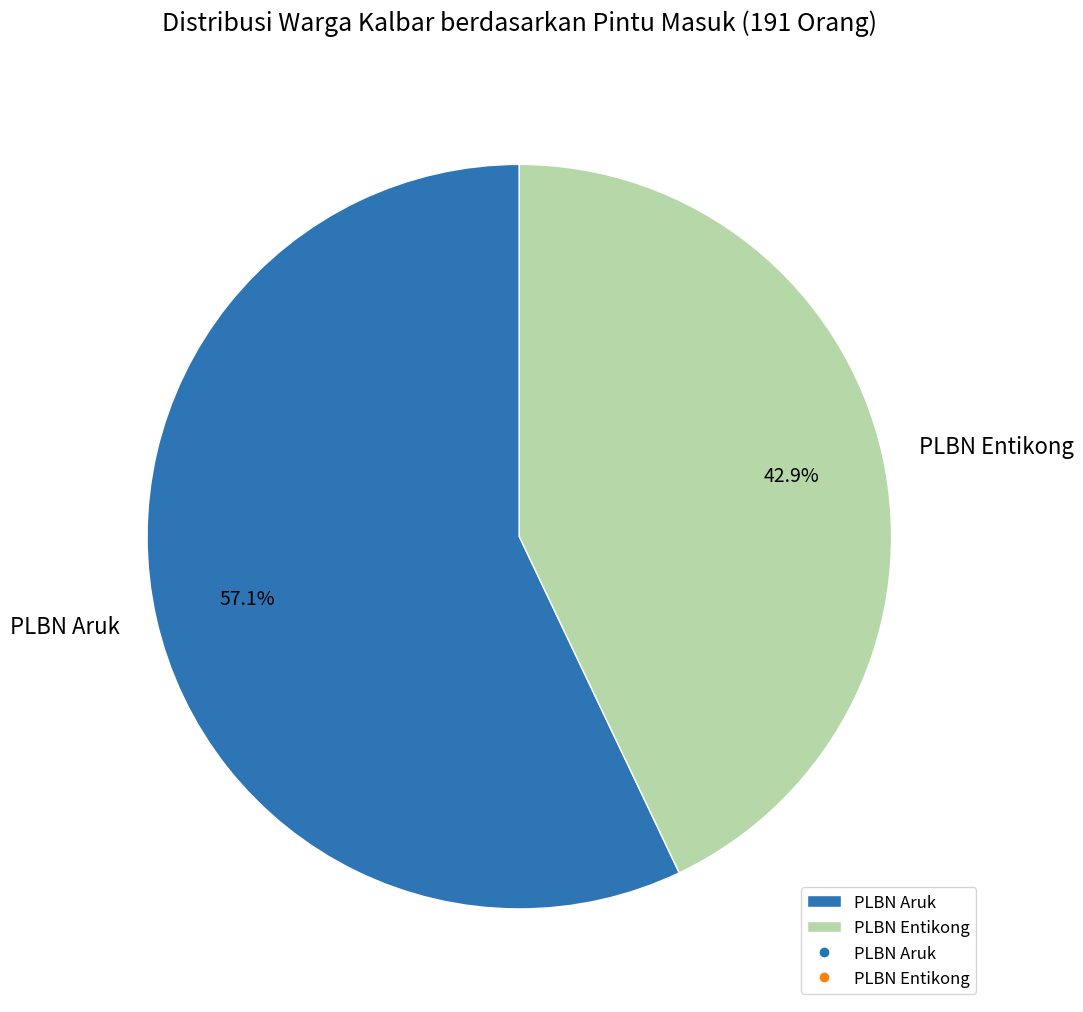

How much of the chart is everything except PLBN Aruk?

42.9%